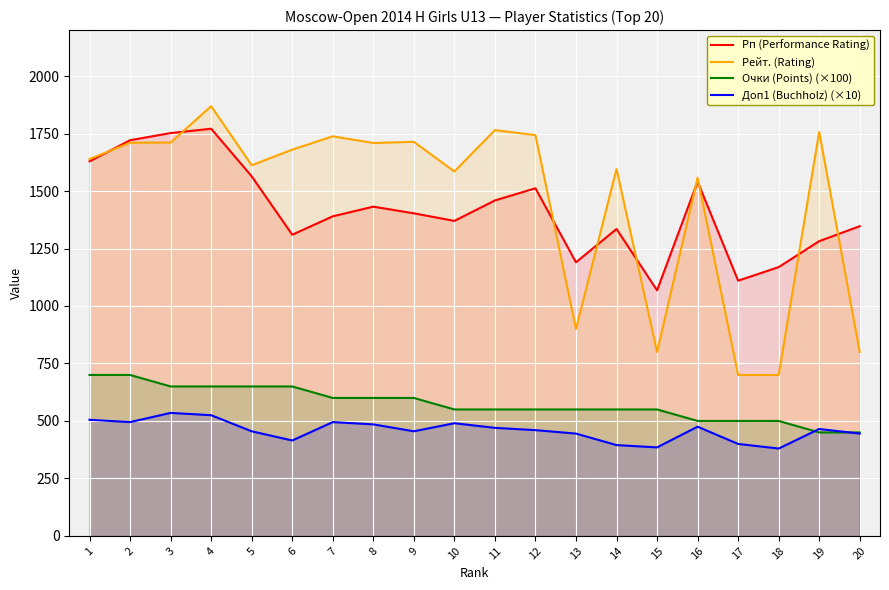

How many lines are shown in the chart?

4